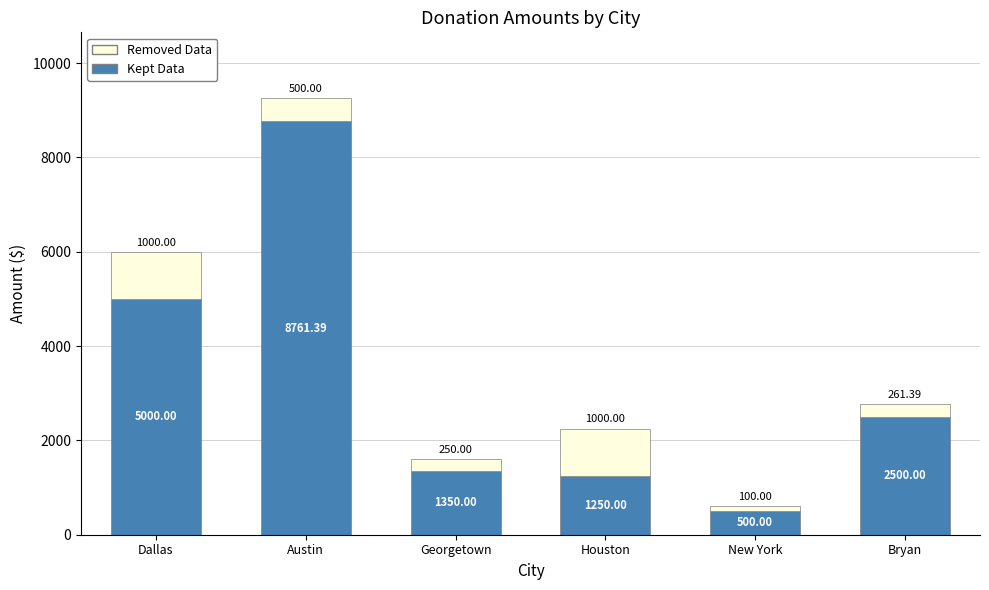

Where does the Kept Data series first go above 2500?

Dallas